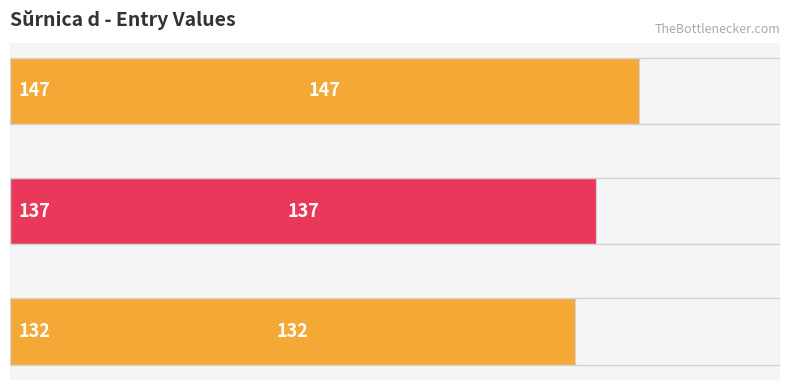

What is the greatest value displayed?

147